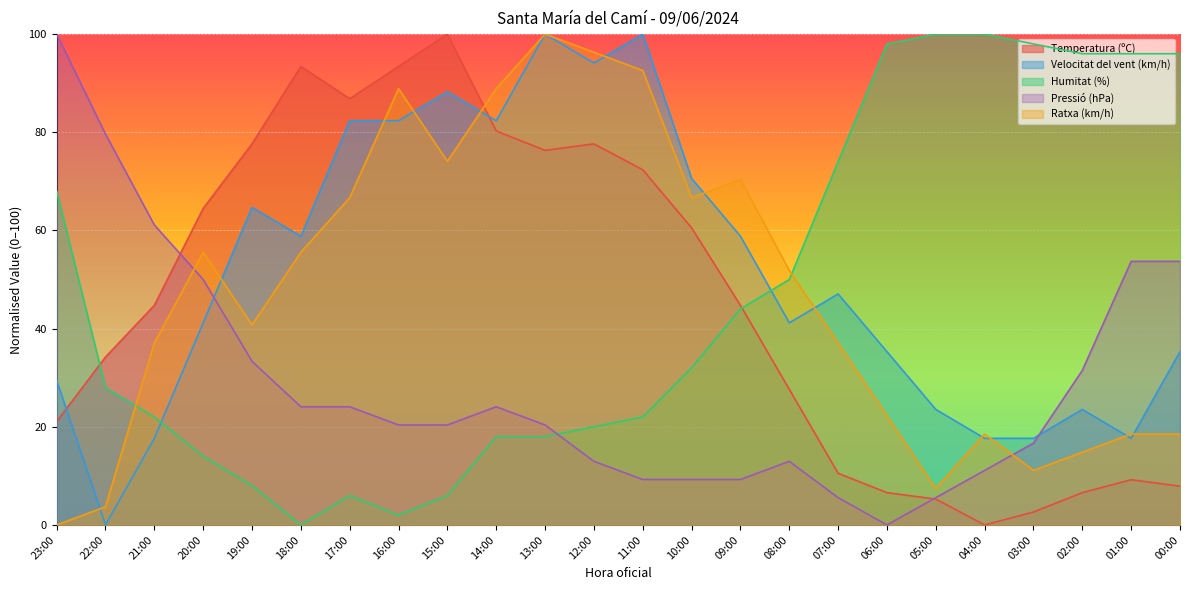

What is the sum of the Ratxa (km/h) values at 10:00 and 00:00?

85.2